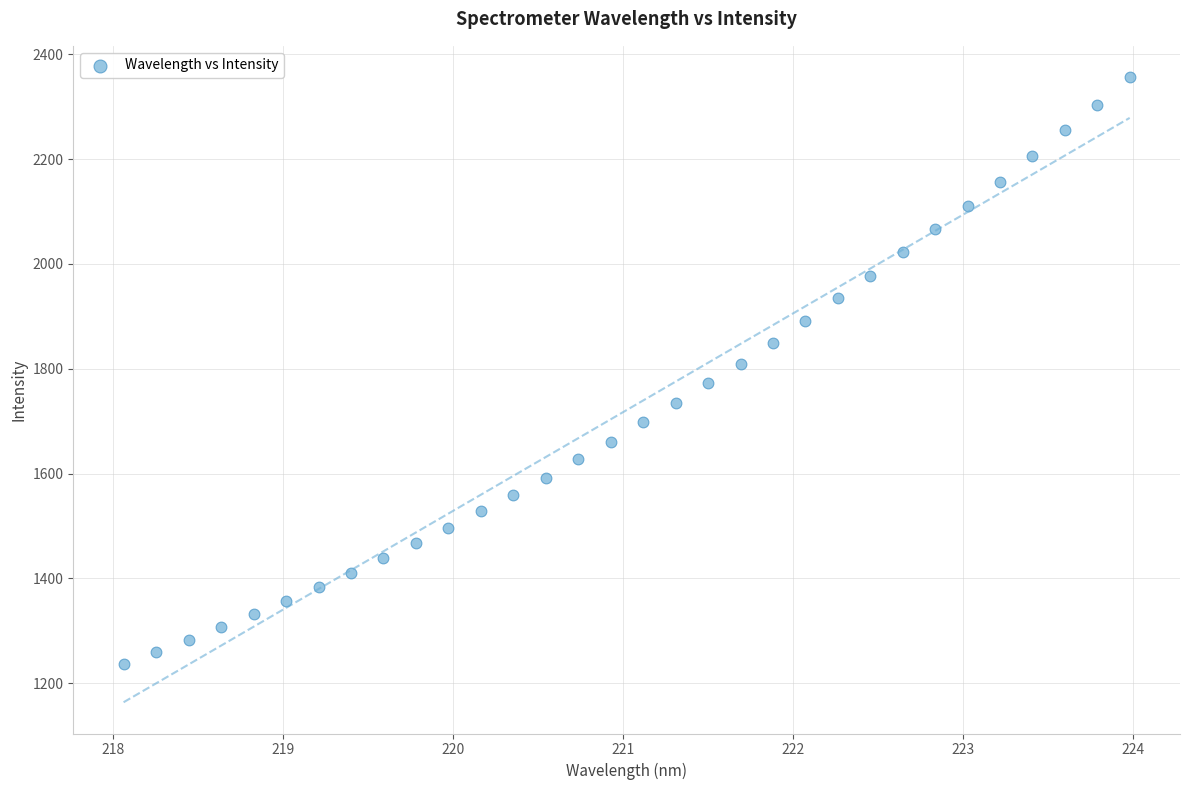

What is the range of X values (max minus min)?

5.9